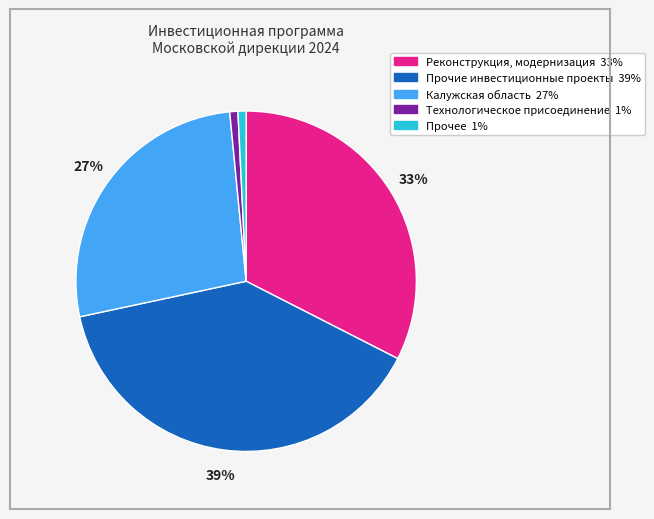

To the nearest percent, what is the average slice percentage?

20%